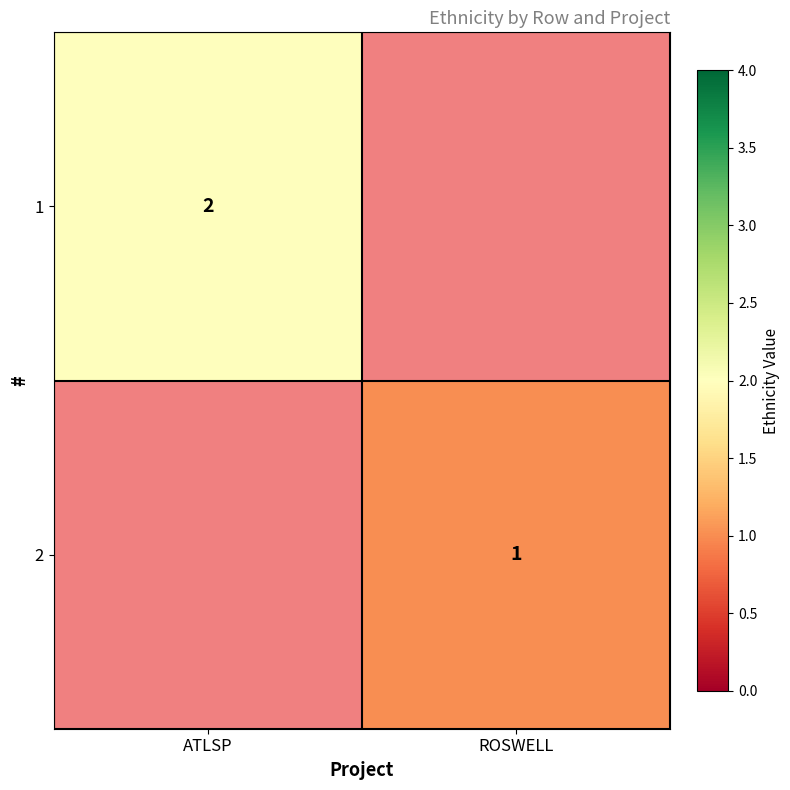

Is it true that 2 equals 2 at ROSWELL?

False